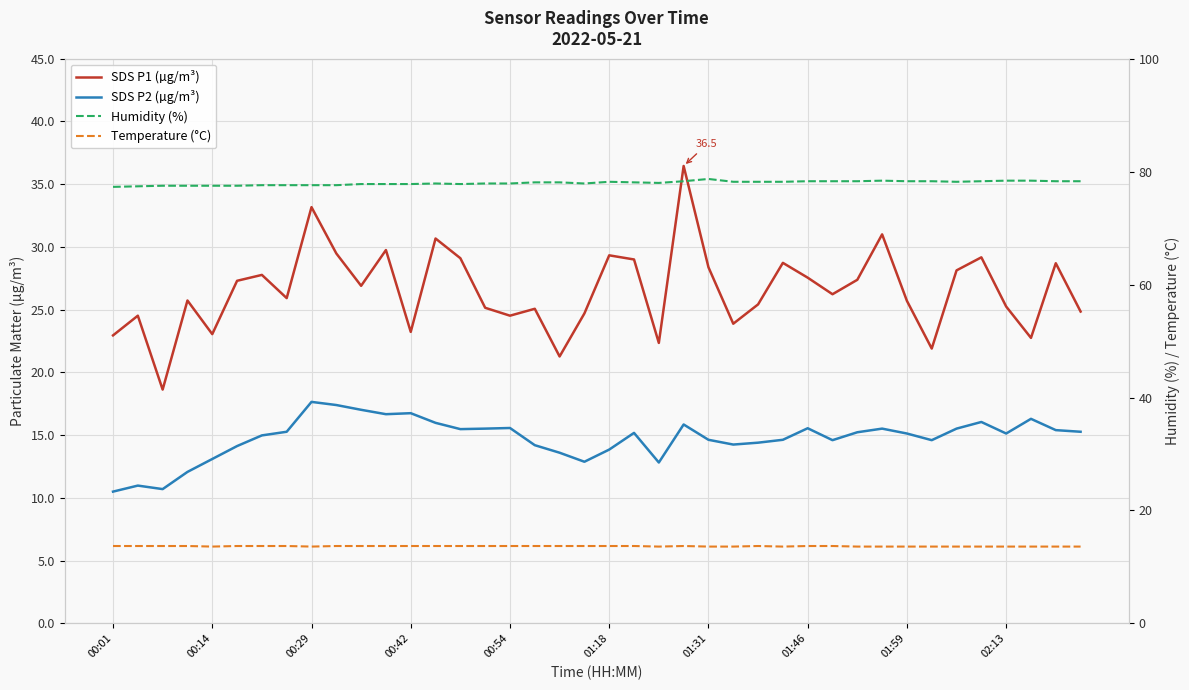

At which label does Humidity (%) reach its minimum?

00:01